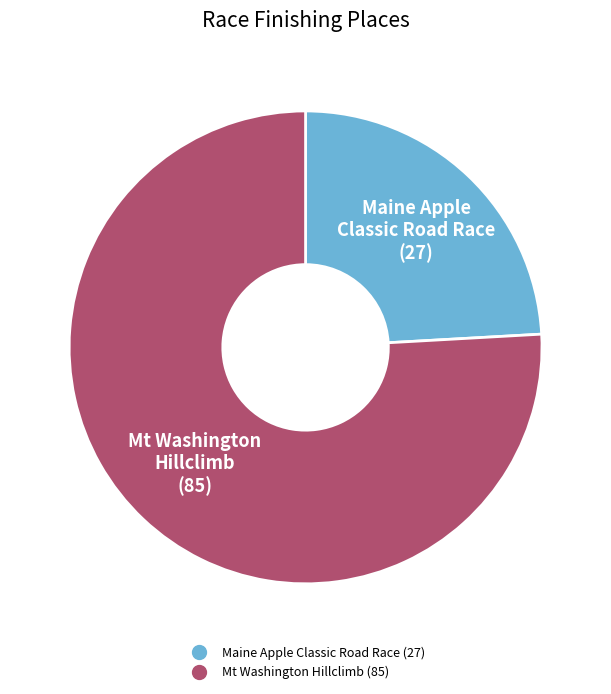

Which slice represents more than half of the pie?

Mt Washington Hillclimb